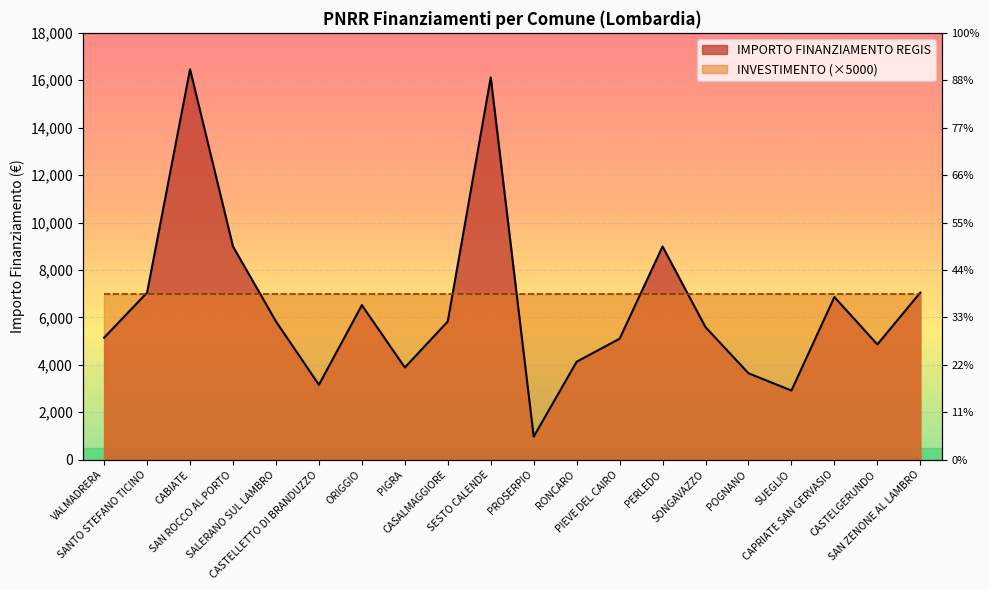

What is the average value?

6455